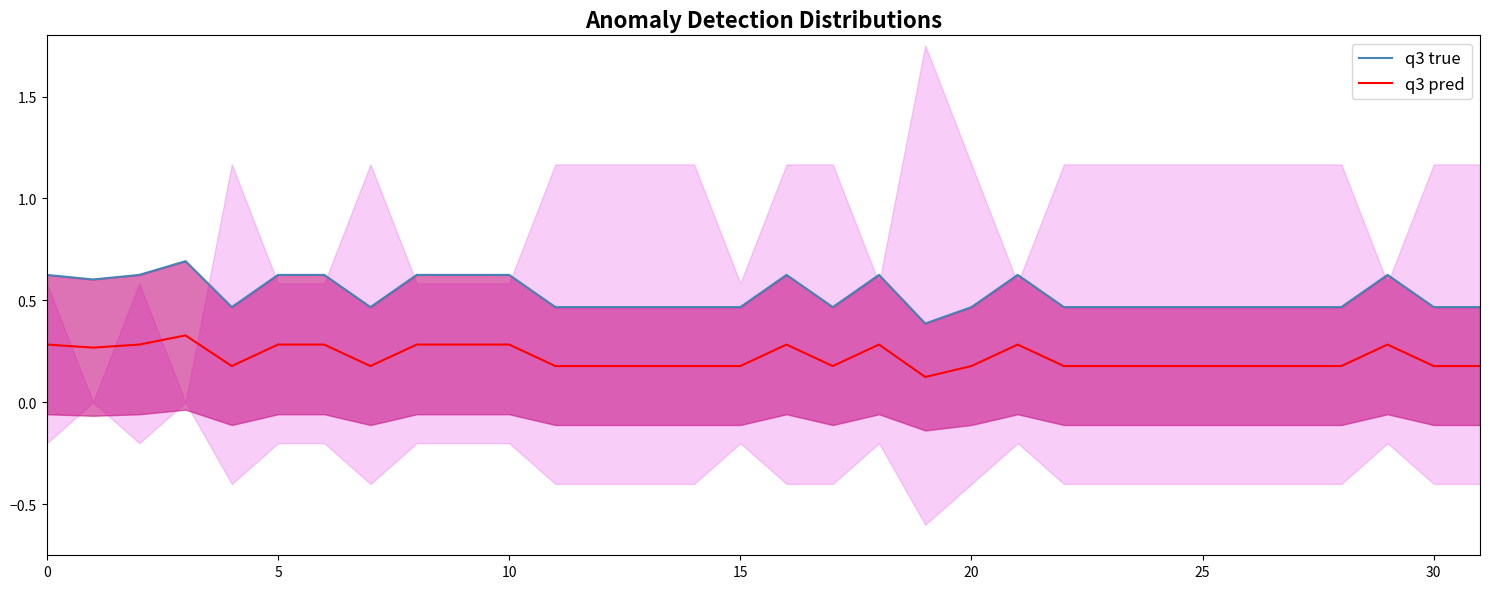

How many interior local peaks does the q3 true series have?

5